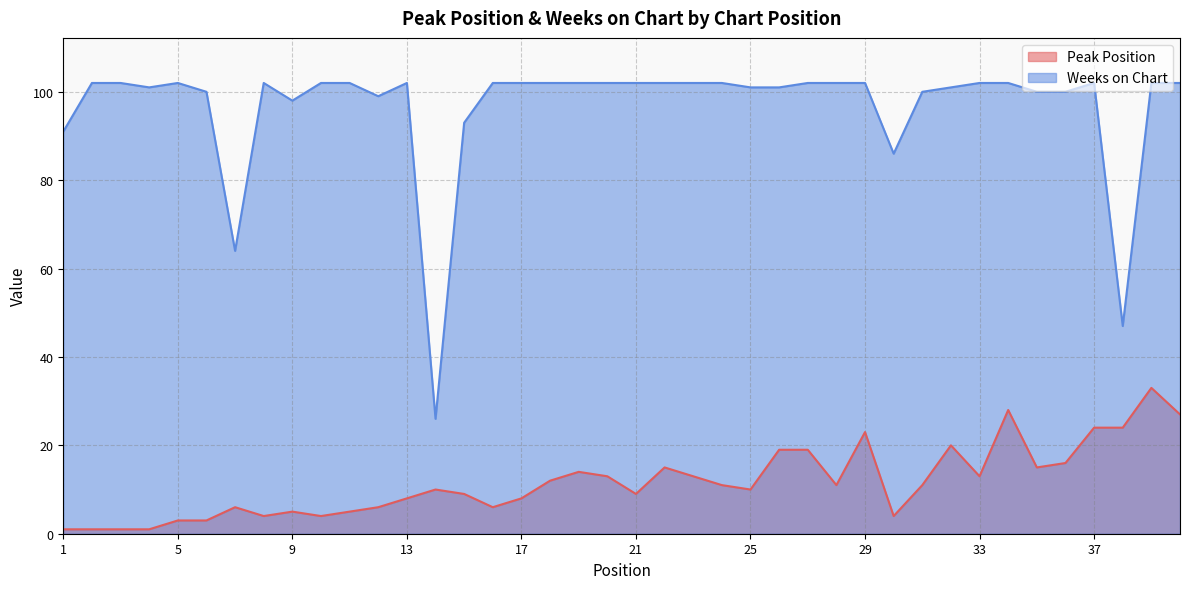

How many interior local peaks does the Weeks on Chart series have?

4